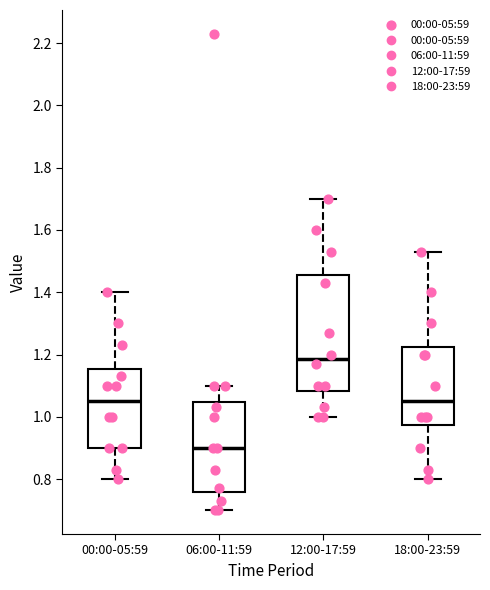

Which box is the tallest, from its lower edge to its upper edge?

12:00-17:59